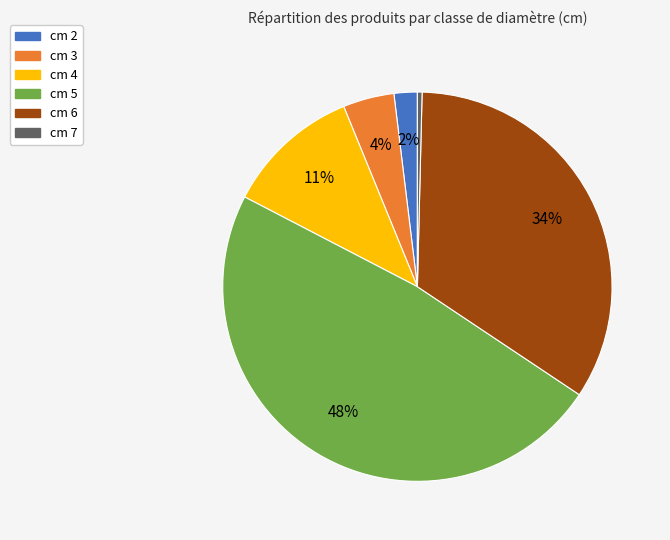

To the nearest percent, what is the difference between the largest and smallest slice percentages?

48%